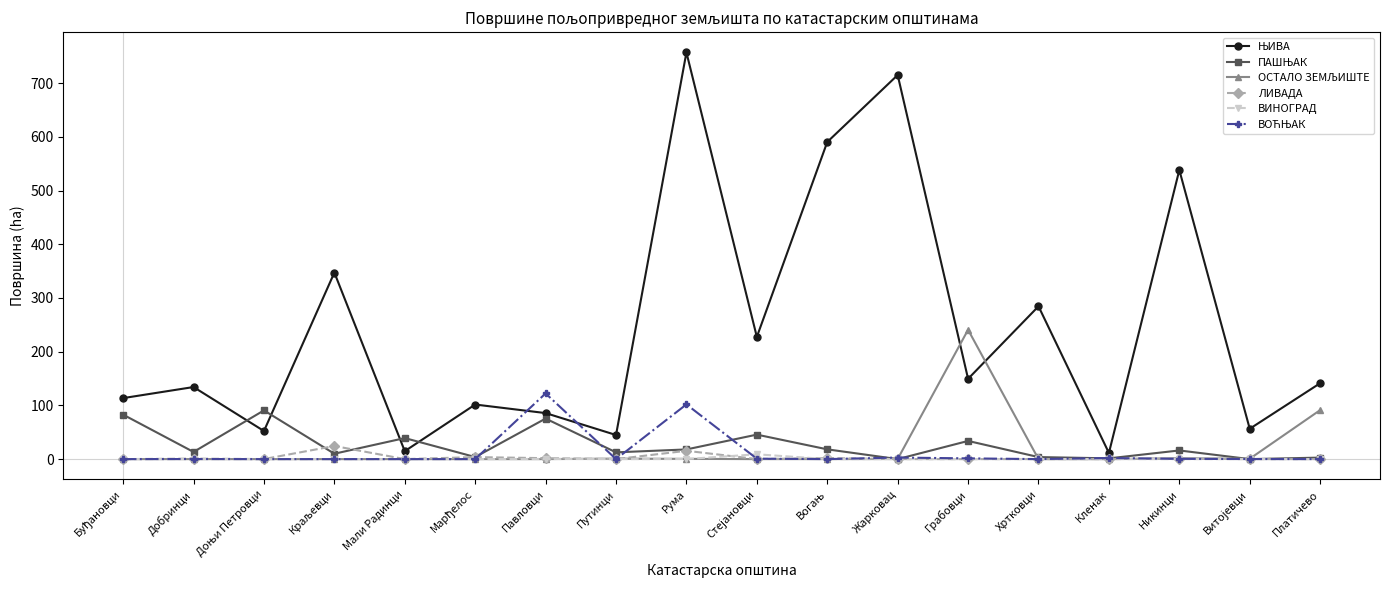

How many lines are shown in the chart?

6